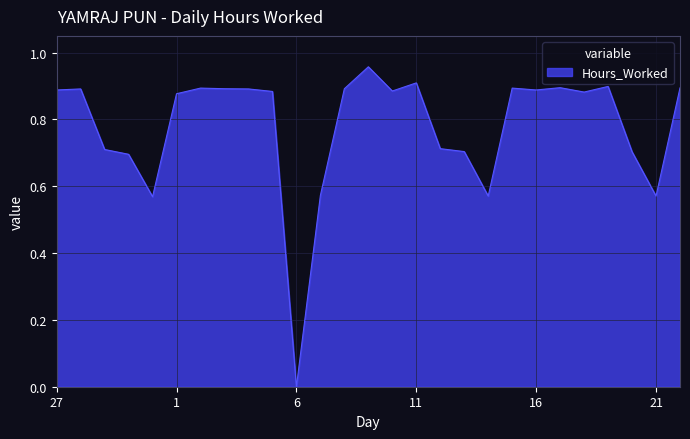

How many lines are shown in the chart?

1